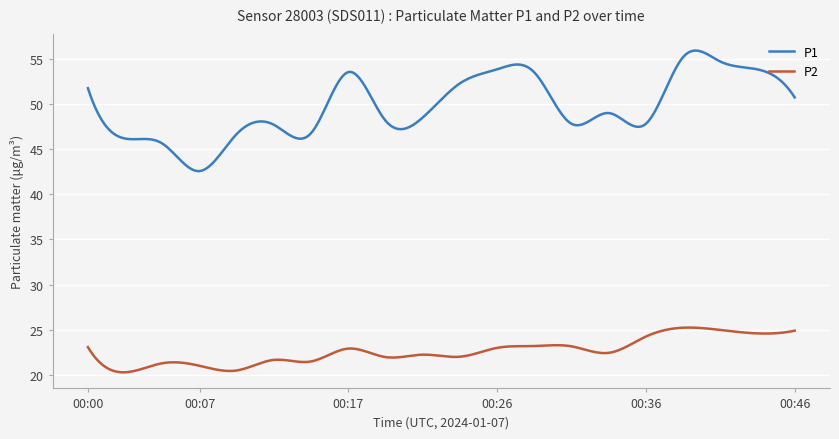

What is the difference between the maximum and minimum values in the P1 series?

13.3